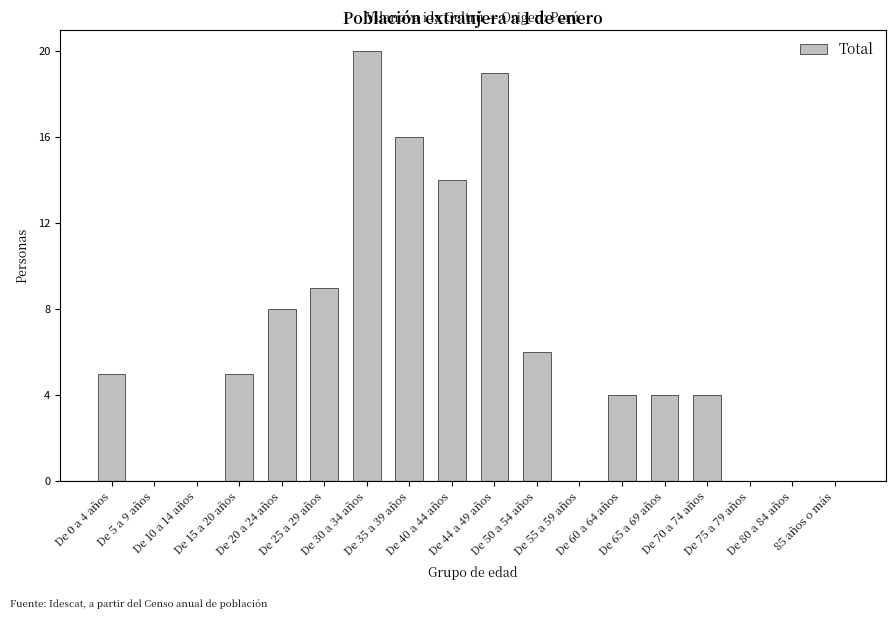

Where is the data nearest to the value 10?

De 25 a 29 años